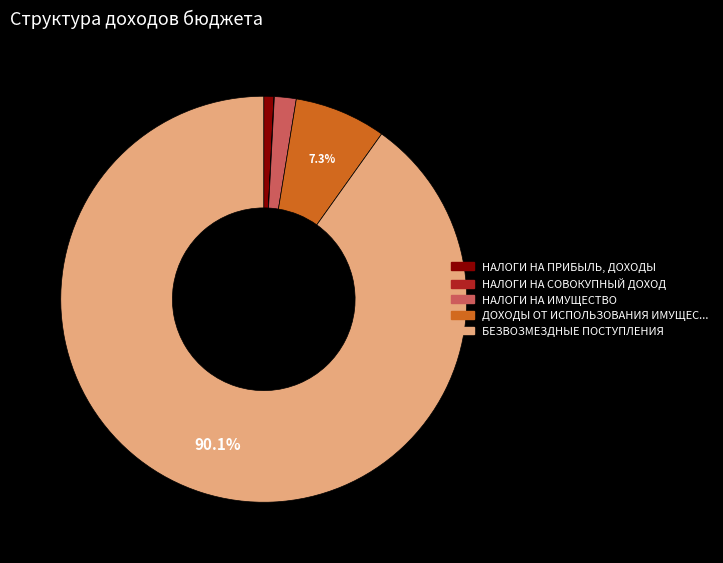

Is there a majority slice in this chart?

Yes